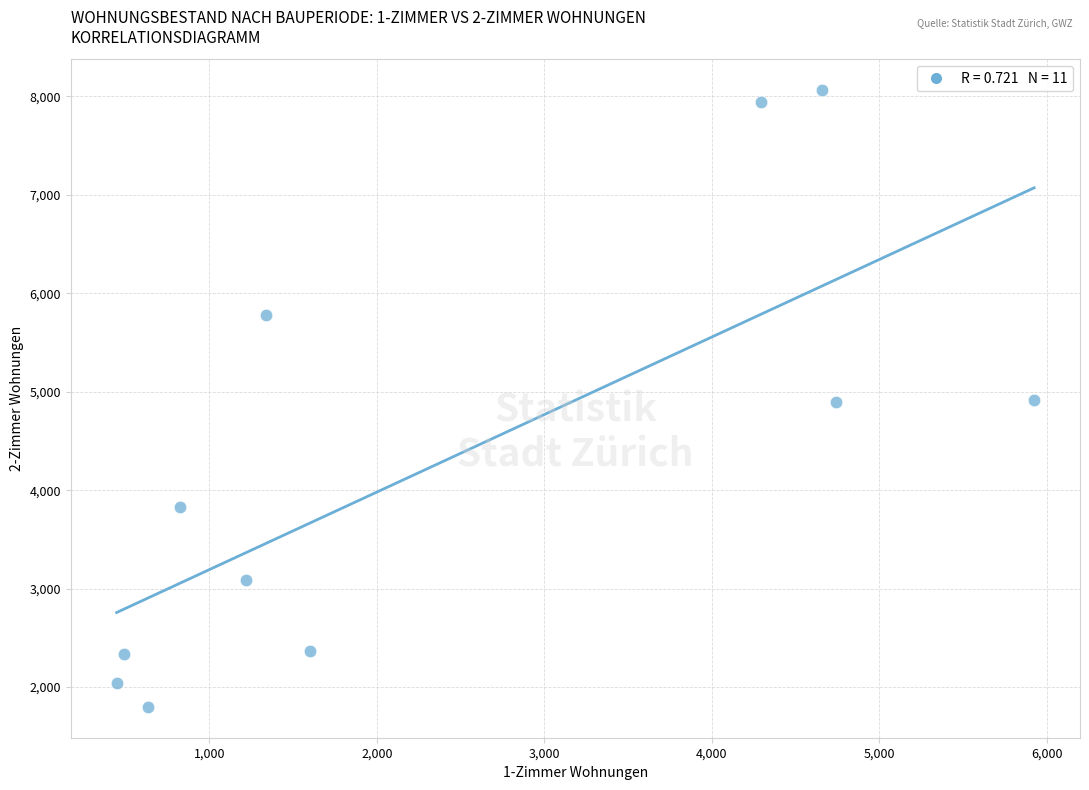

What is the average X value?

2379